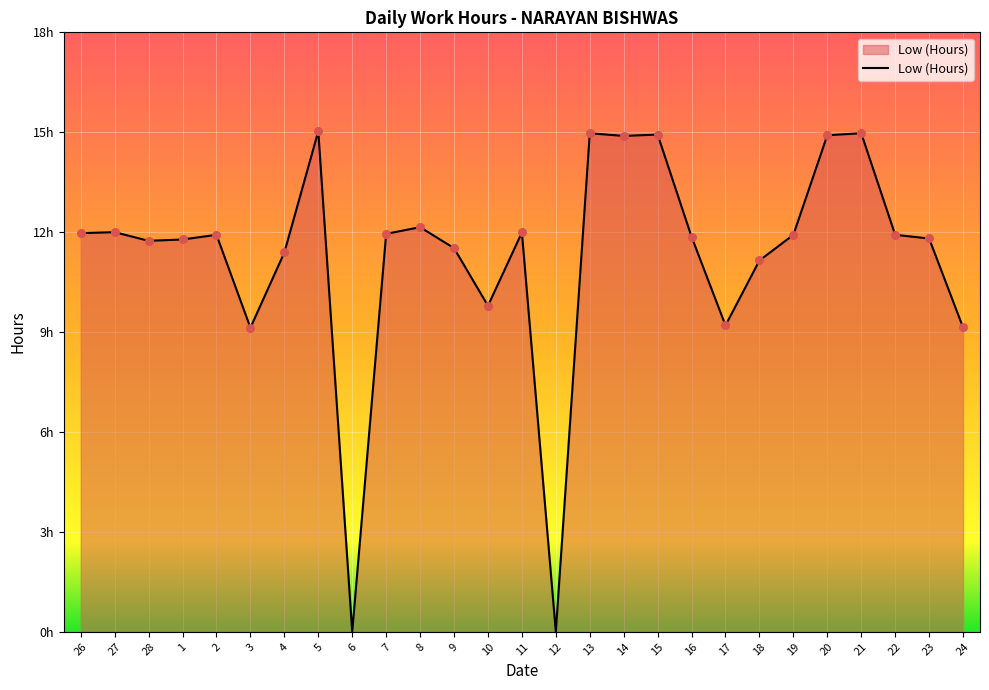

Approximately how many times larger is the value at 8 compared to 1?

1.0